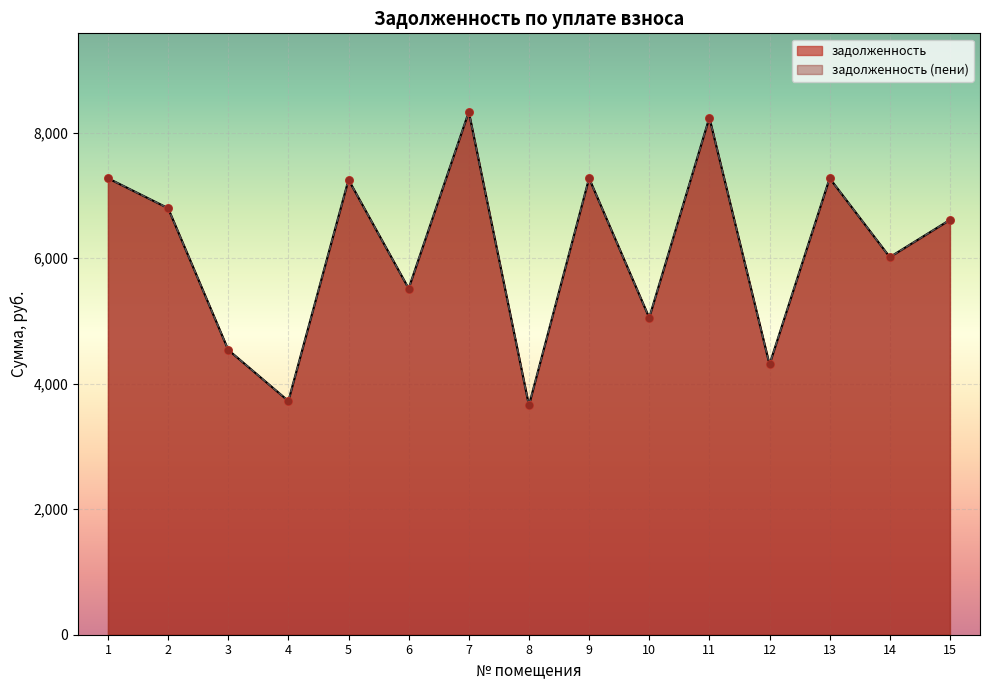

What are all the series names shown in the legend?

задолженность, задолженность (пени)